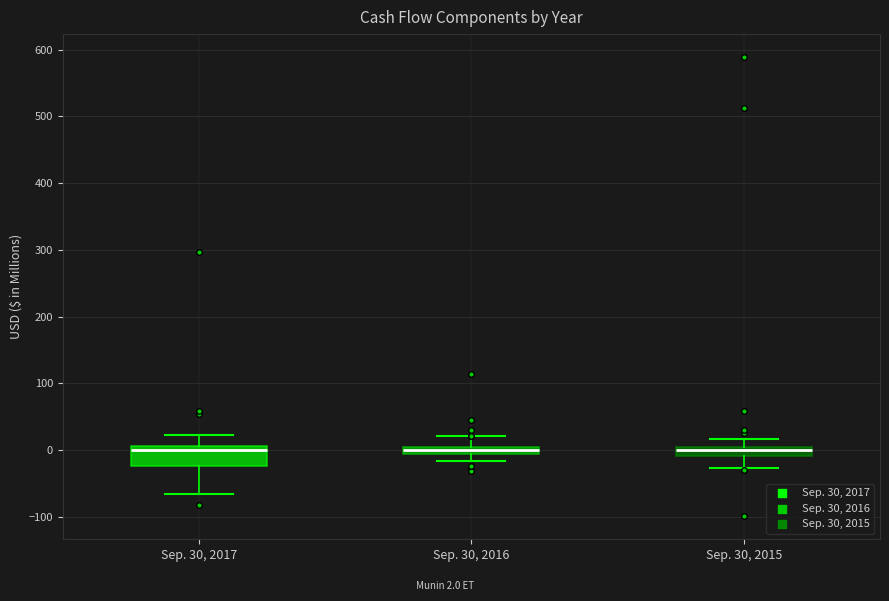

Where does the upper whisker of the box for Sep. 30, 2016 end on the y-axis? The values are not printed on the chart, so give them approximately, as read against the axis.

20